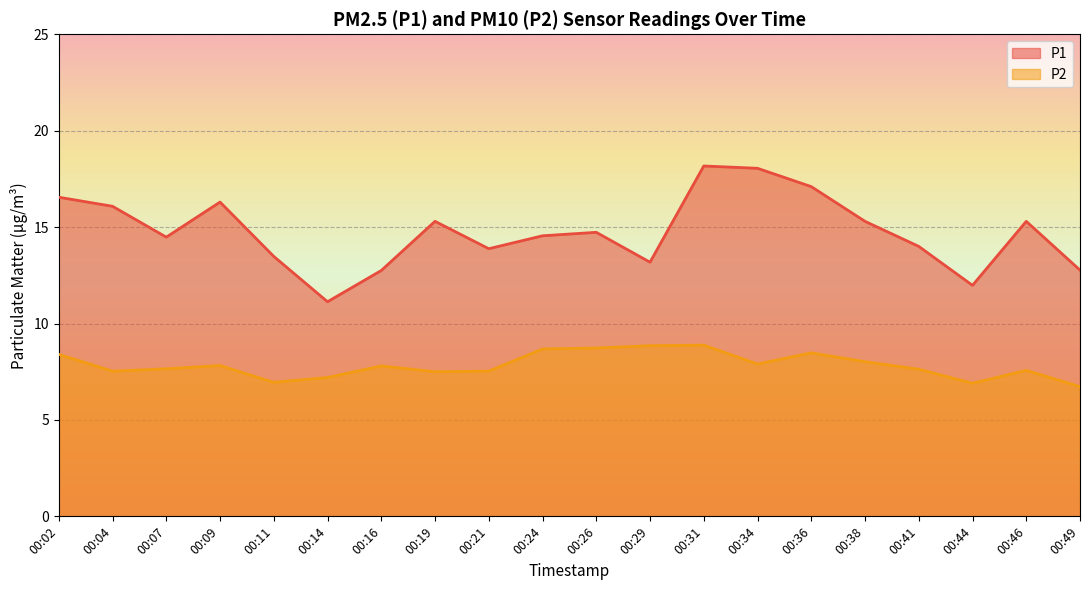

Reading right to left, extract all data points from this chart.

P1: 00:49=12.8	00:46=15.3	00:44=12.0	00:41=14.0	00:38=15.3	00:36=17.1	00:34=18.1	00:31=18.2	00:29=13.2	00:26=14.7	00:24=14.6	00:21=13.9	00:19=15.3	00:16=12.8	00:14=11.1	00:11=13.5	00:09=16.3	00:07=14.5	00:04=16.1	00:02=16.6
P2: 00:49=6.7	00:46=7.6	00:44=6.9	00:41=7.6	00:38=8.0	00:36=8.5	00:34=7.9	00:31=8.9	00:29=8.8	00:26=8.7	00:24=8.7	00:21=7.5	00:19=7.5	00:16=7.8	00:14=7.2	00:11=7.0	00:09=7.8	00:07=7.7	00:04=7.5	00:02=8.4